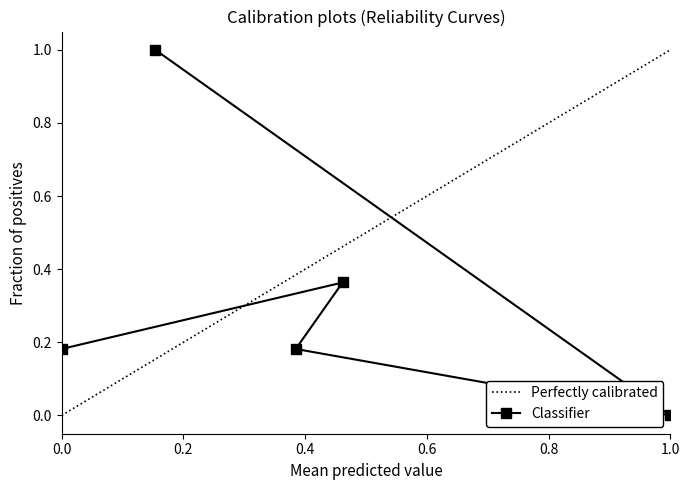

Is it true that Classifier equals -0.4 at 1.0?

False